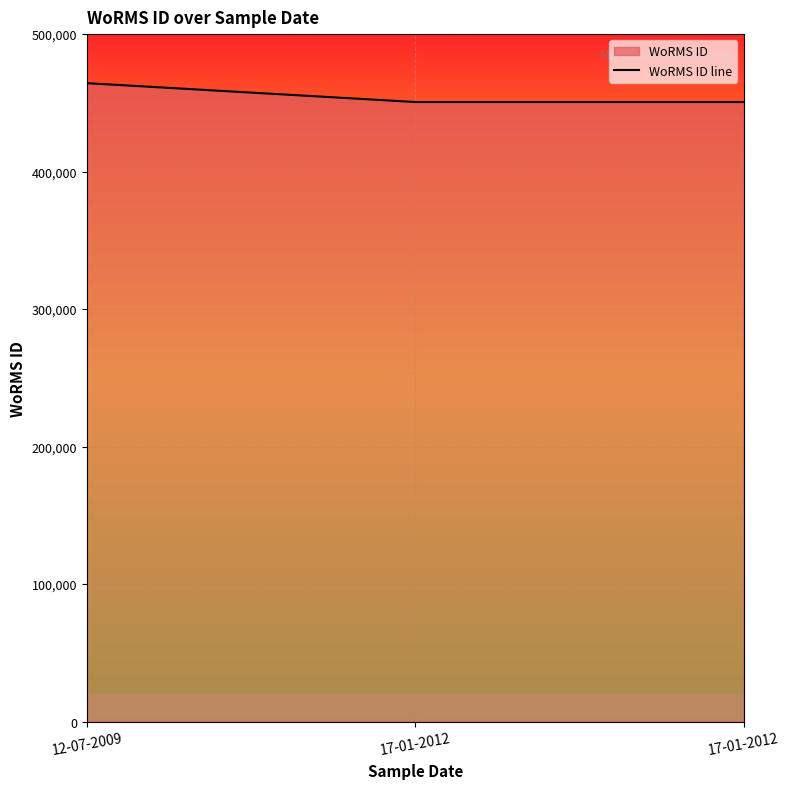

List the labels in order of value, largest first.

12-07-2009, 17-01-2012, 17-01-2012